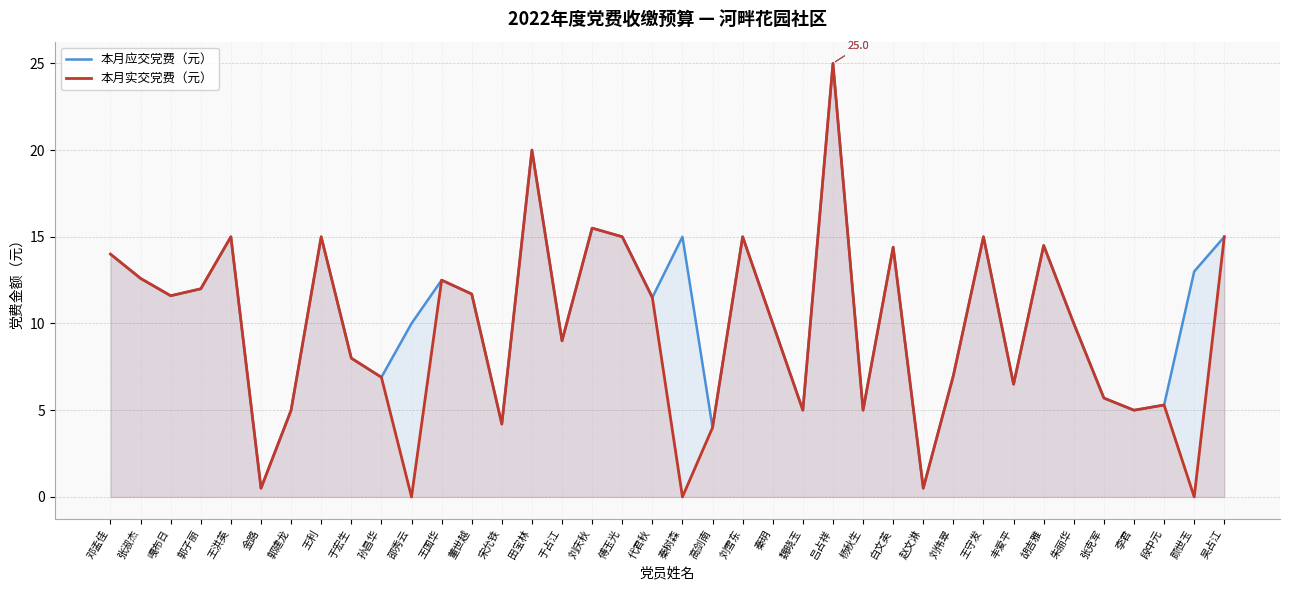

At how many categories does at least one series exceed 19?

2